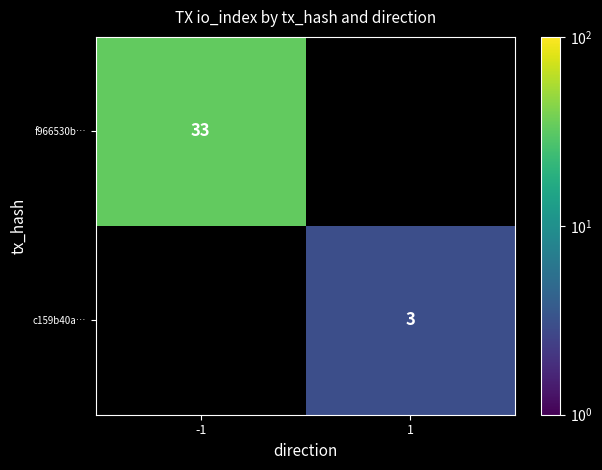

The value of c159b40a… at 1 is 3. True or false?

True